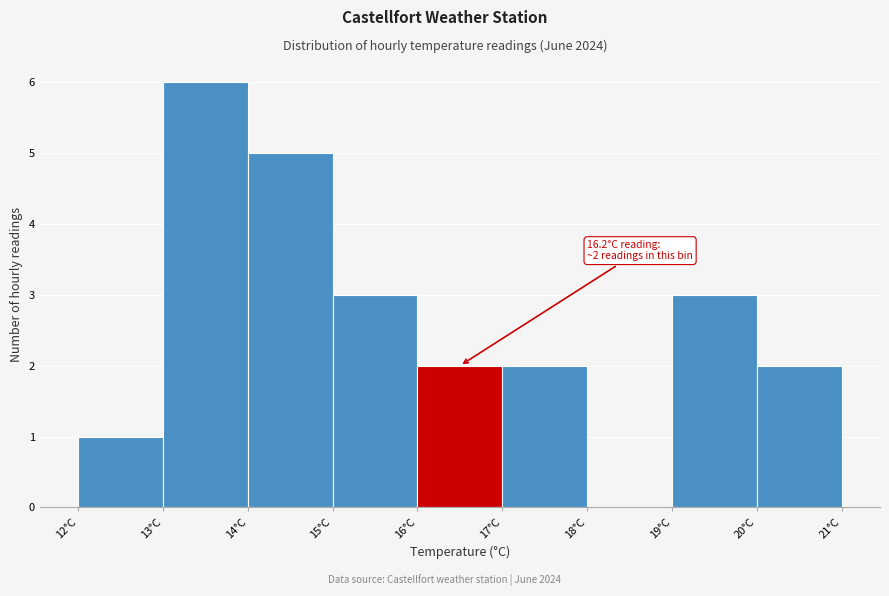

Which range on the x-axis has the tallest bar?

13 to 14